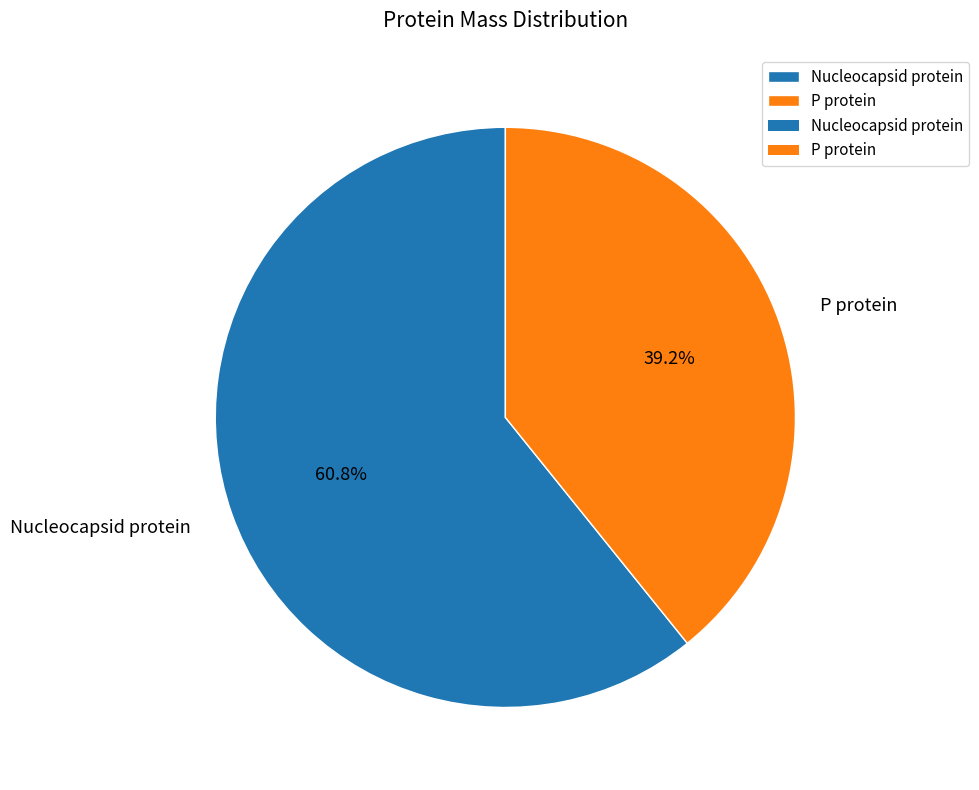

How many segments does this pie chart have?

2